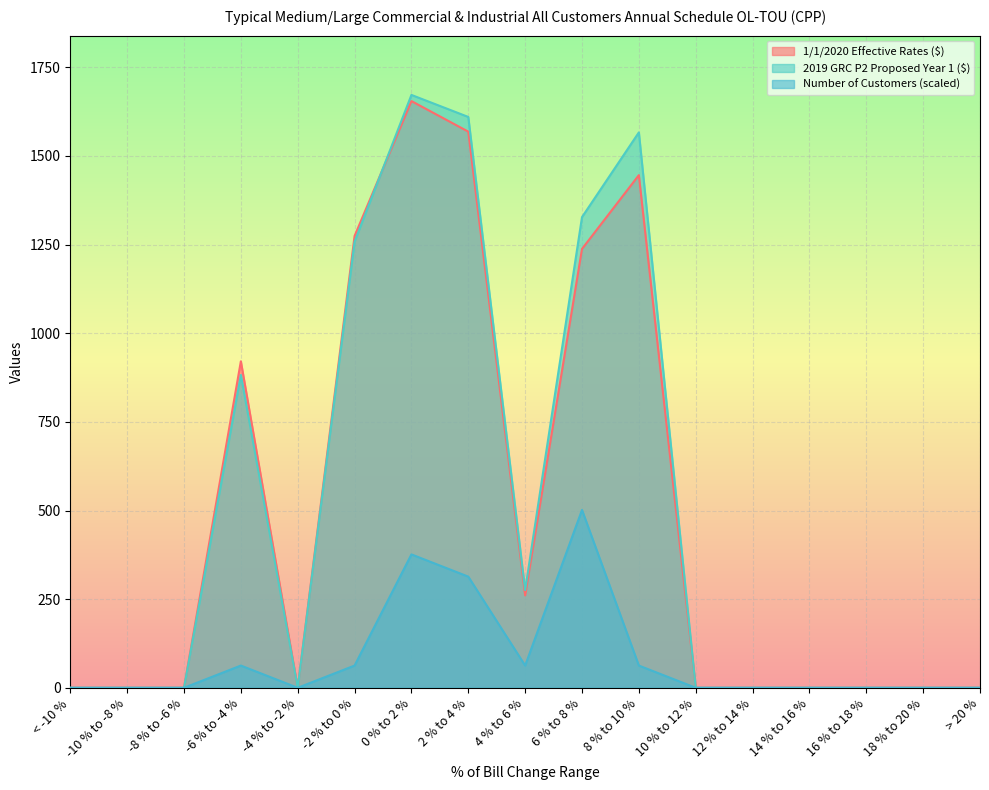

Is the value of Number of Customers at 8 % to 10 % greater than the value of 1/1/2020 Effective Rates ($) at 16 % to 18 %?

Yes